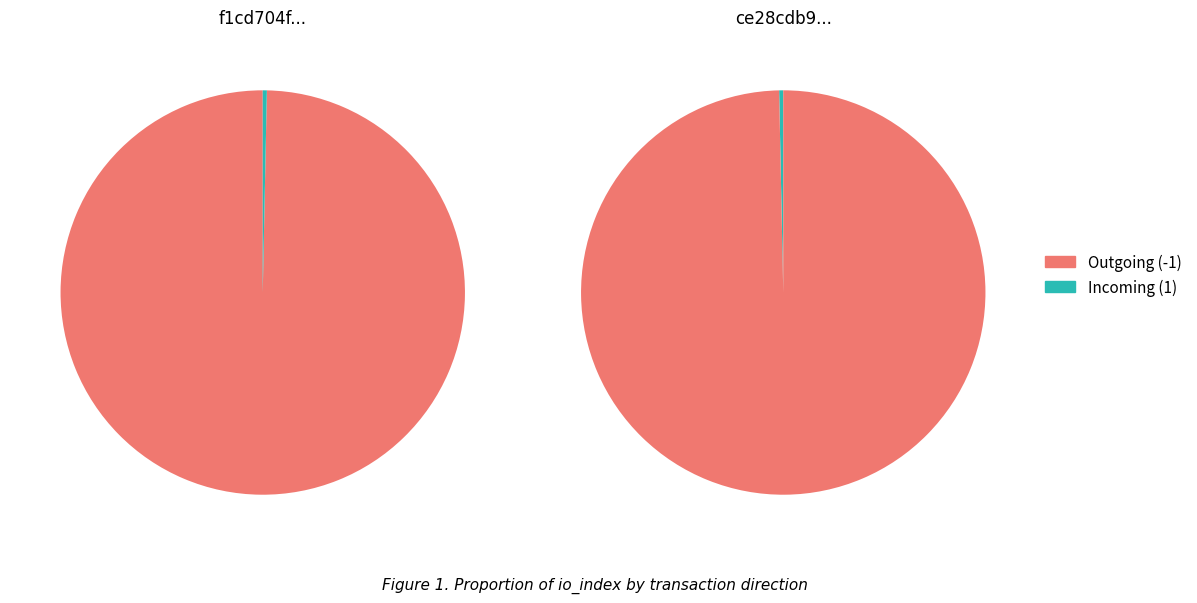

To the nearest percent, what is the average slice percentage?

50%